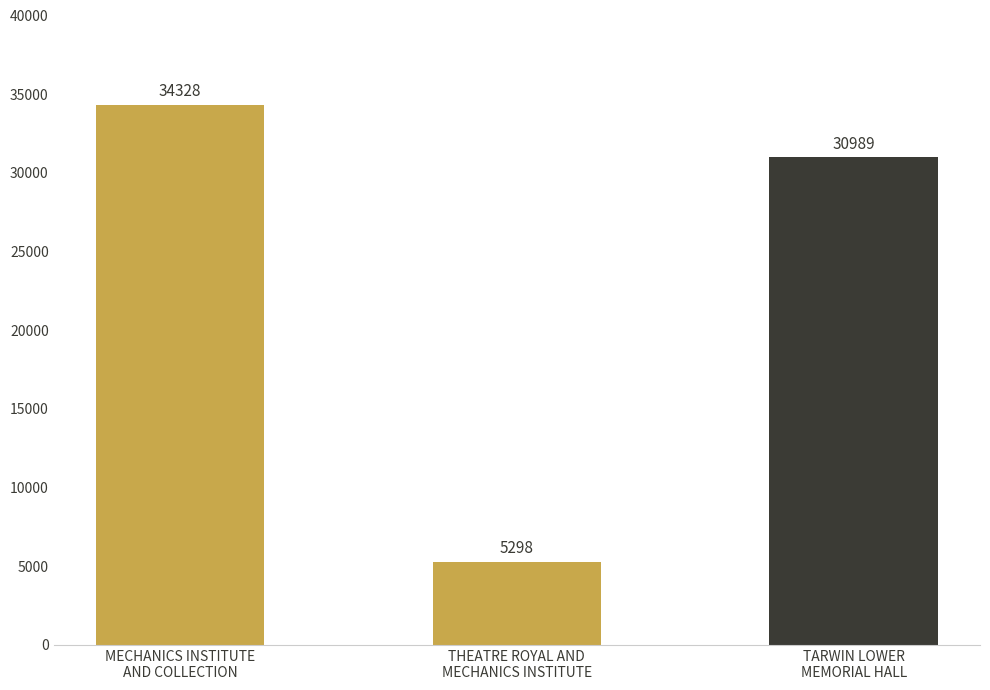

How many bars are there in total?

3